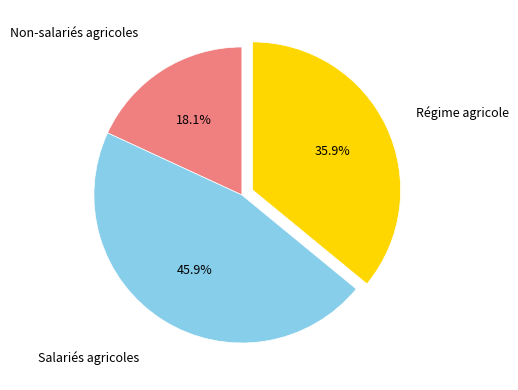

Does any single category account for the majority?

No